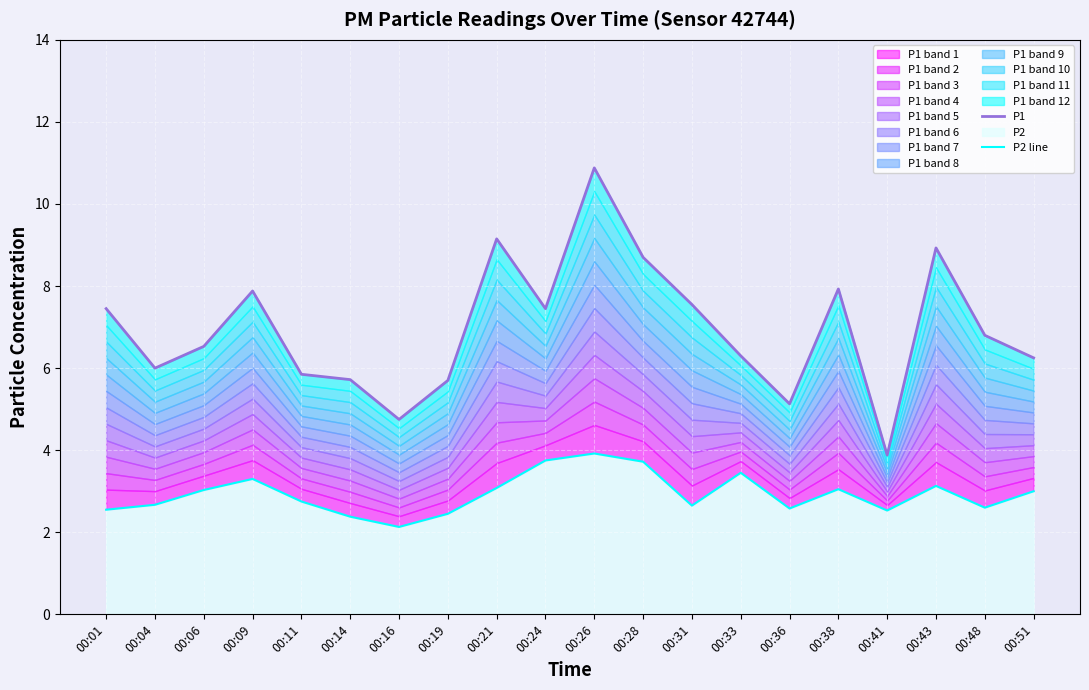

Reading right to left, list all the values displayed in this chart.

P1: 00:51=6.2	00:48=6.8	00:43=8.9	00:41=3.9	00:38=7.9	00:36=5.1	00:33=6.3	00:31=7.5	00:28=8.7	00:26=10.9	00:24=7.5	00:21=9.2	00:19=5.7	00:16=4.8	00:14=5.7	00:11=5.8	00:09=7.9	00:06=6.5	00:04=6.0	00:01=7.5
P2 line: 00:51=3.0	00:48=2.6	00:43=3.1	00:41=2.5	00:38=3.0	00:36=2.6	00:33=3.5	00:31=2.6	00:28=3.7	00:26=3.9	00:24=3.8	00:21=3.1	00:19=2.5	00:16=2.1	00:14=2.4	00:11=2.8	00:09=3.3	00:06=3.0	00:04=2.7	00:01=2.5